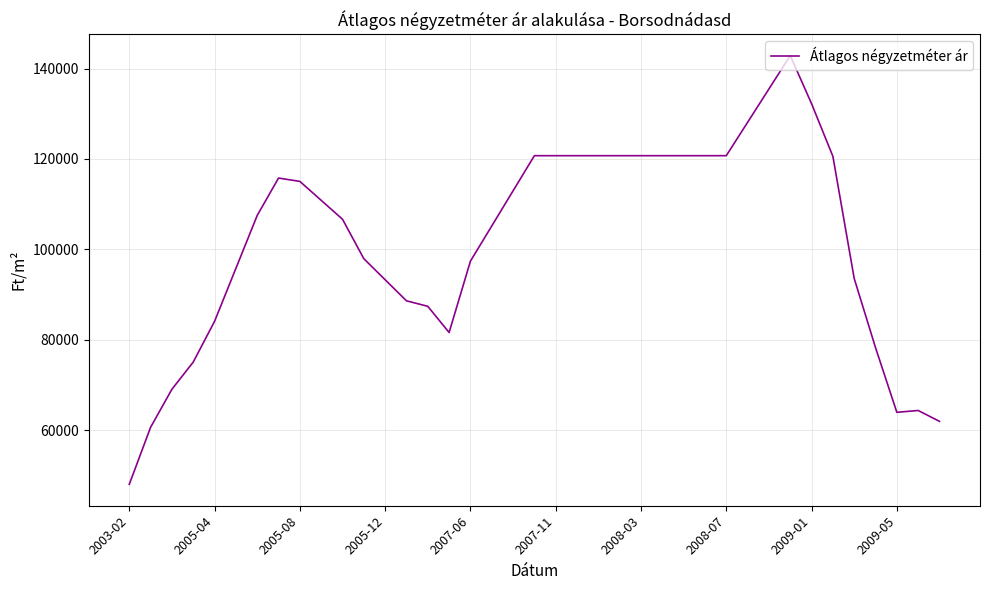

What is the smallest value displayed?

48000